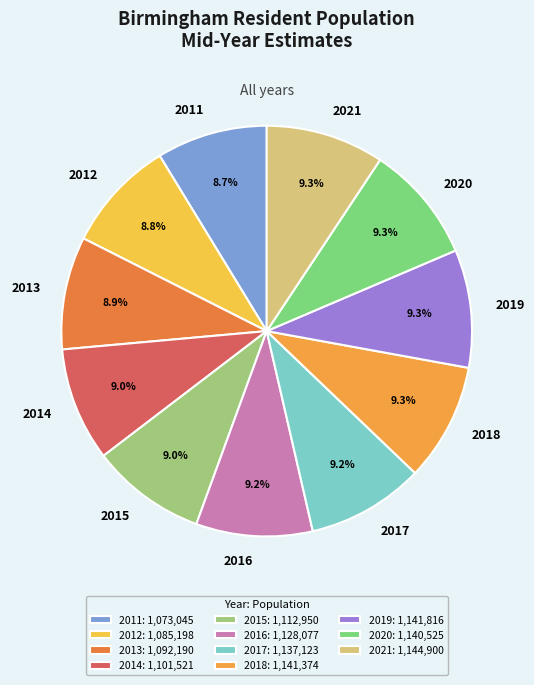

Approximately how many times larger is the value at 2015 compared to 2020?

1.0